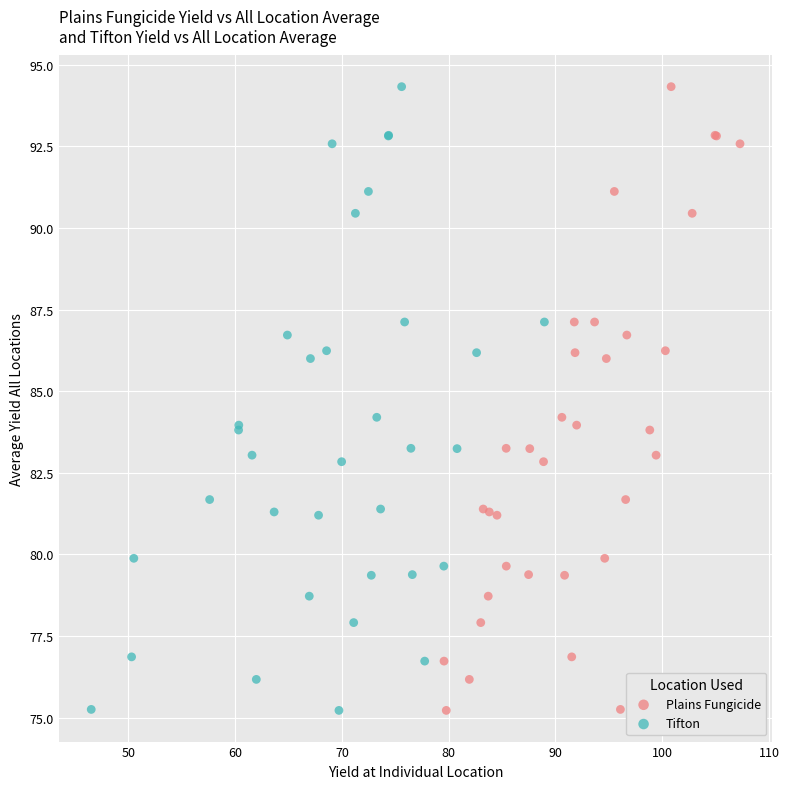

What are all the series names shown in the legend?

Plains Fungicide, Tifton